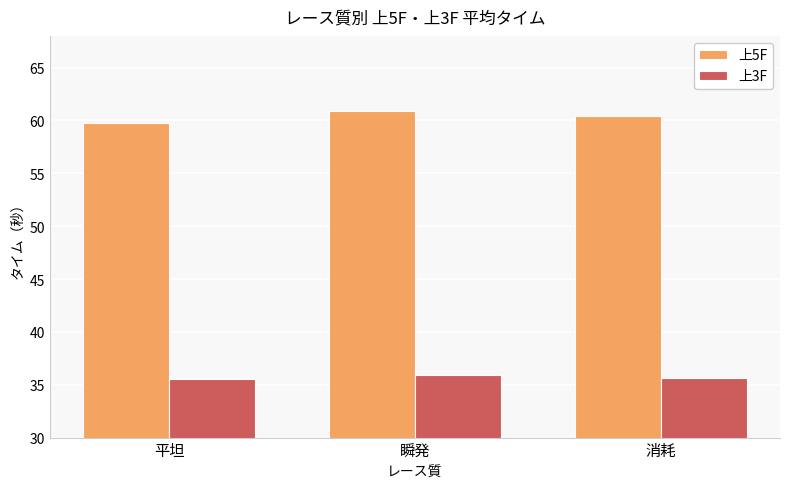

What position from the left is 消耗?

3